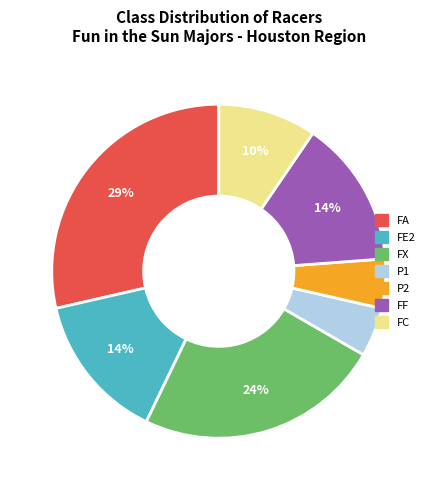

Between FA and FX, which is larger?

FA